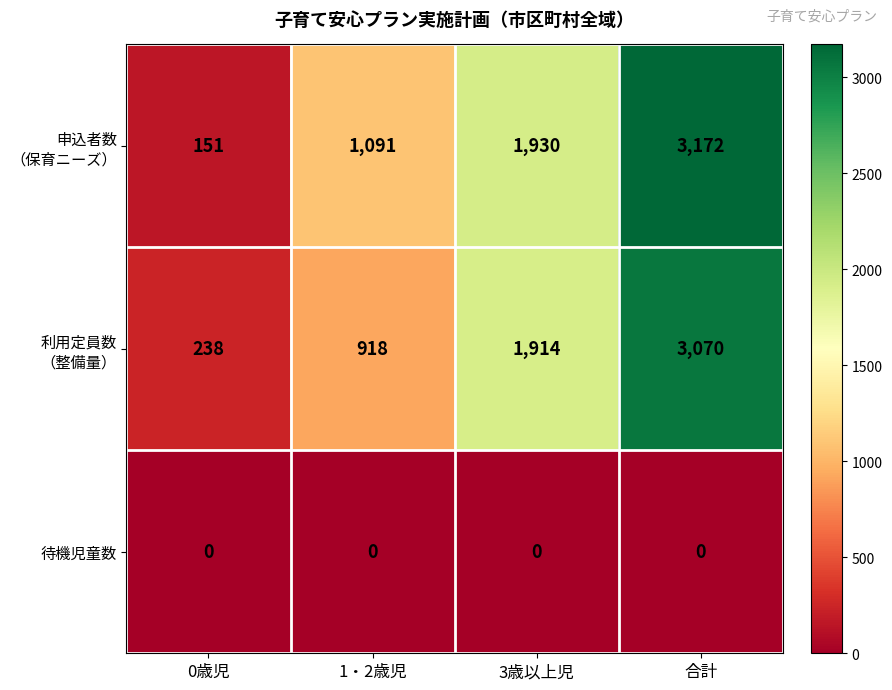

What is the spread (max minus min) of values at 0歳児?

238